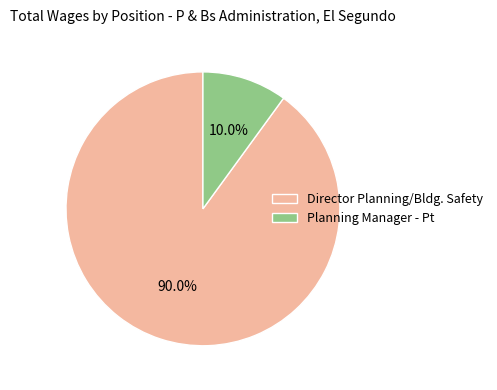

To the nearest percent, what is the difference between the largest and smallest slice percentages?

80%